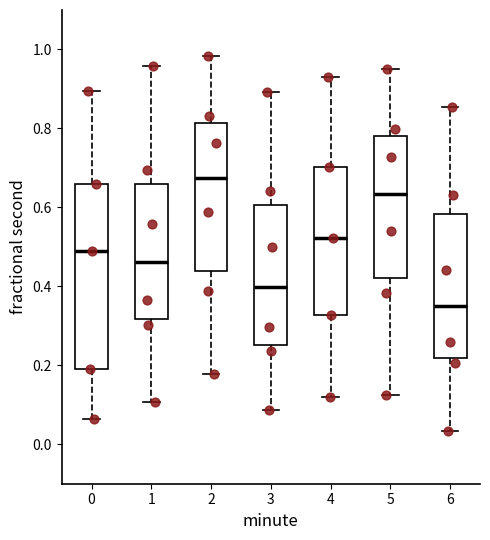

Where does the upper whisker of the box at x = 1 end on the y-axis? The values are not printed on the chart, so give them approximately, as read against the axis.

0.96